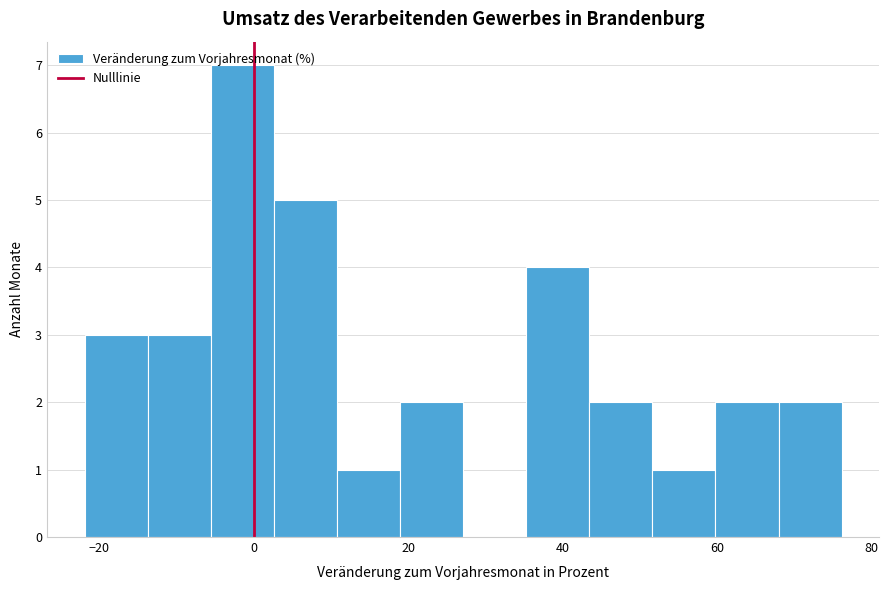

Which range on the x-axis has the tallest bar?

-6 to 2